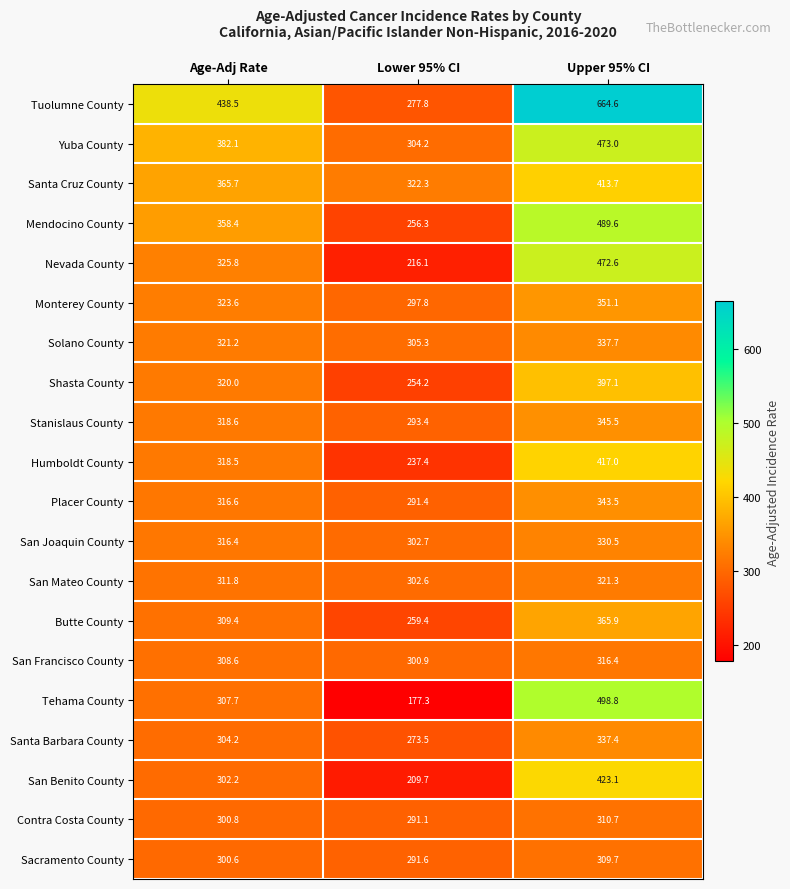

What is the sum of all Tuolumne County values?

1380.9